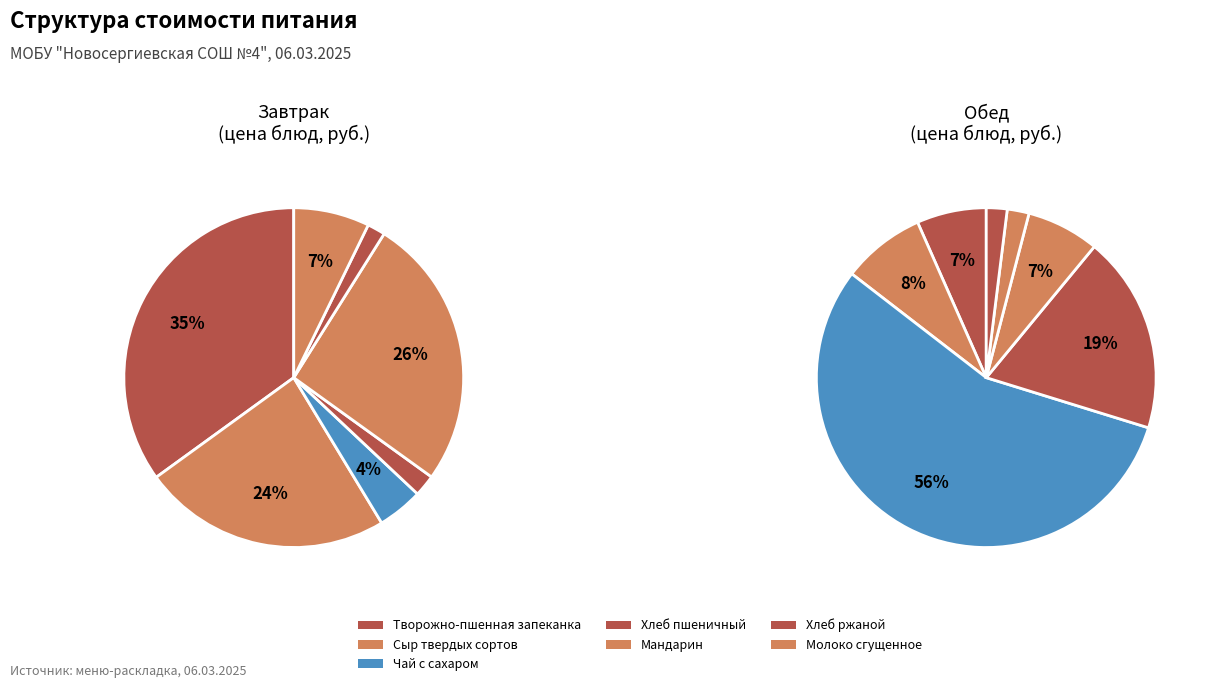

Does any single category account for the majority?

No